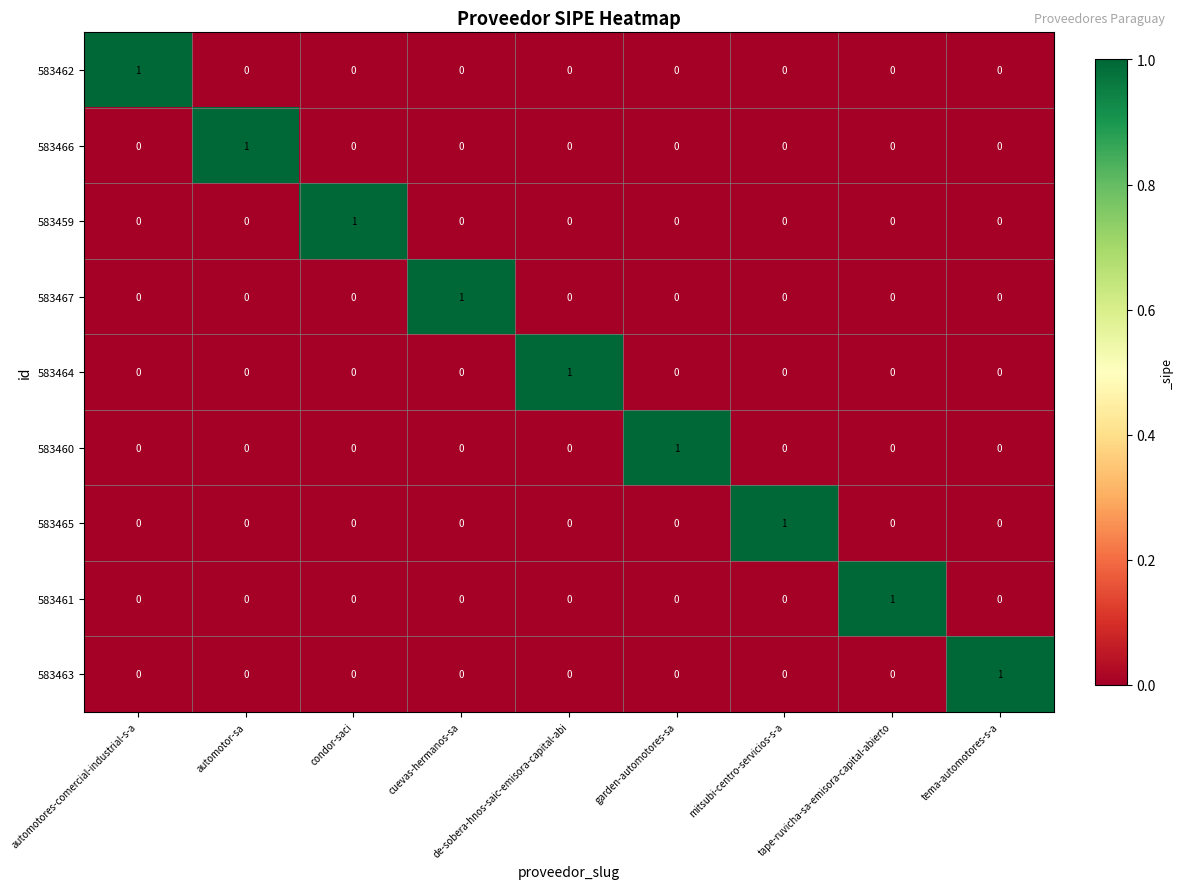

At how many categories does at least one series exceed 0?

9